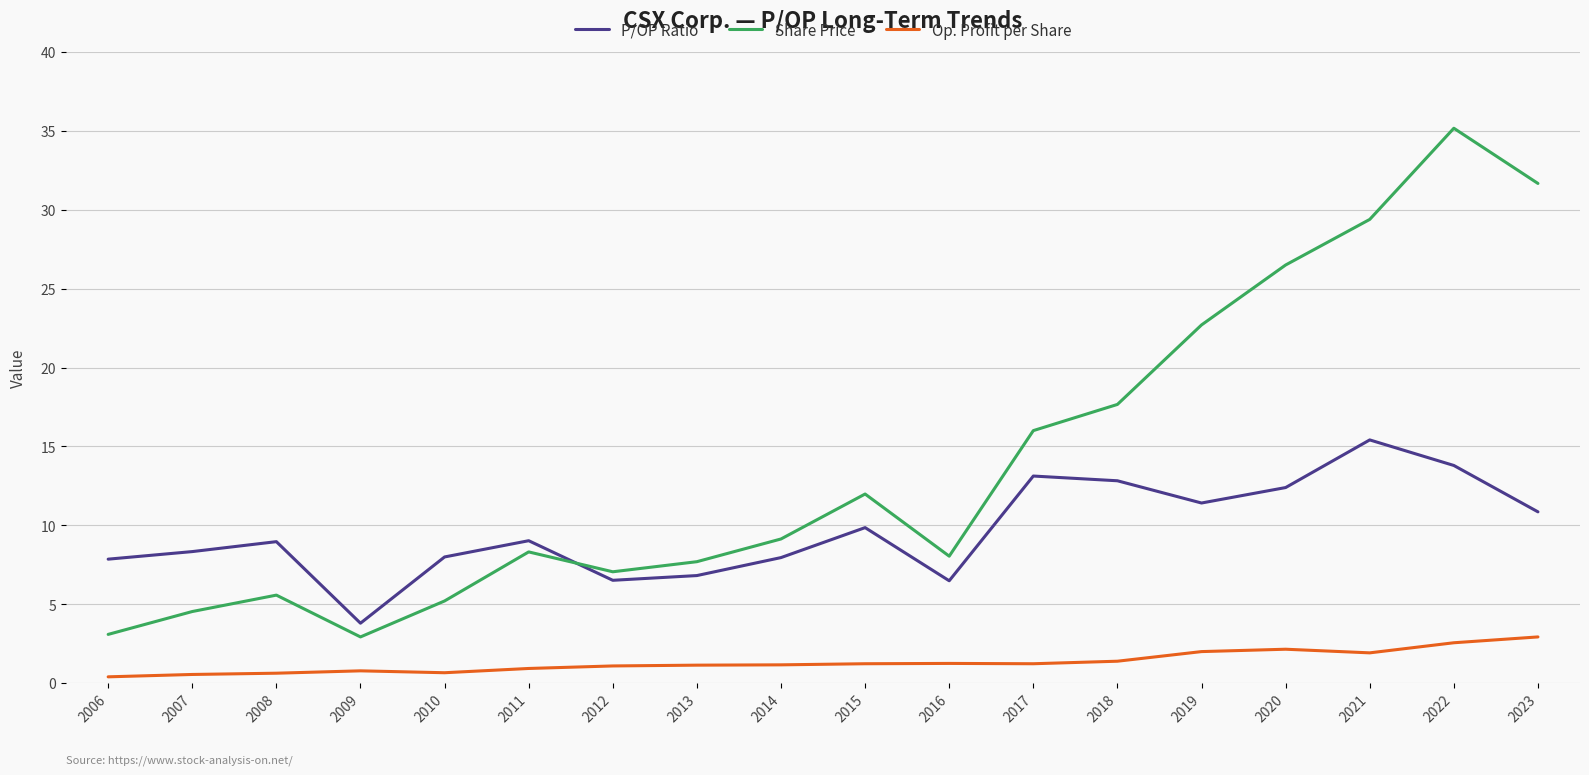

How many lines are shown in the chart?

3